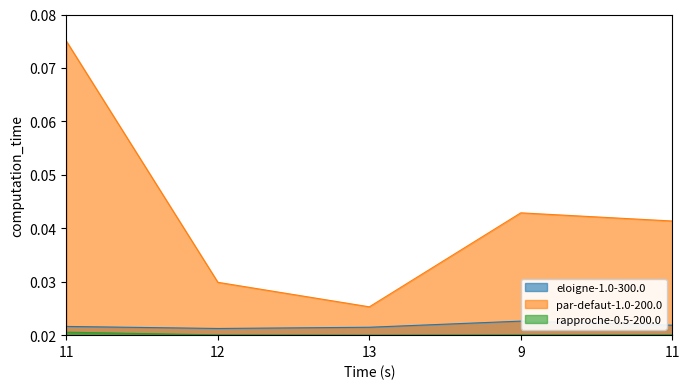

The par-defaut-1.0-200.0 series shows 0.0 at 11. True or false?

False